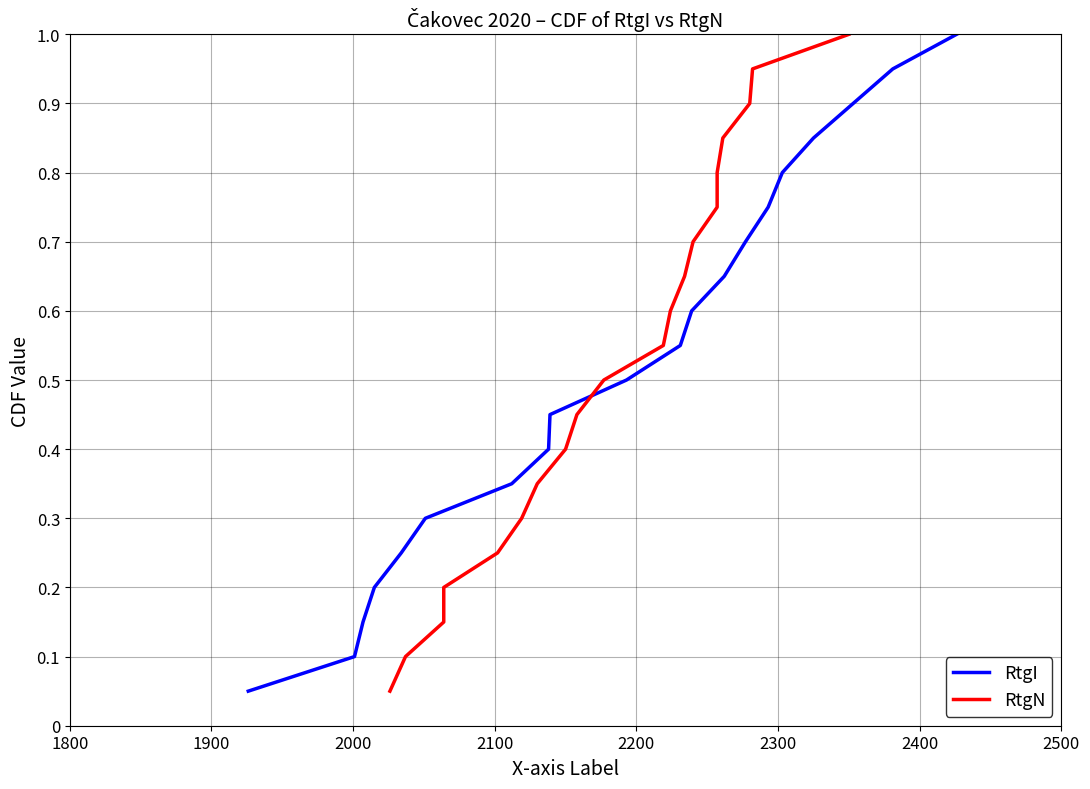

Reading left to right, what are all the values shown in this chart?

RtgI: 0.1	0.1	0.1	0.2	0.2	0.3	0.3	0.4	0.5	0.5	0.6	0.6	0.7	0.7	0.8	0.8	0.8	0.9	0.9	1.0
RtgN: 0.1	0.1	0.1	0.2	0.2	0.3	0.3	0.4	0.5	0.5	0.6	0.6	0.7	0.7	0.8	0.8	0.8	0.9	0.9	1.0